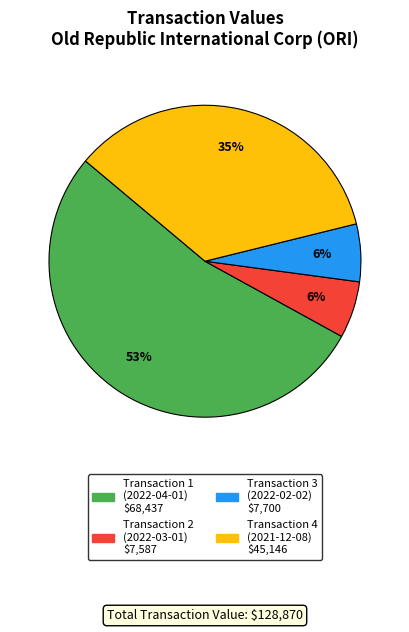

To the nearest percent, what is the difference between the largest and smallest slice percentages?

47%